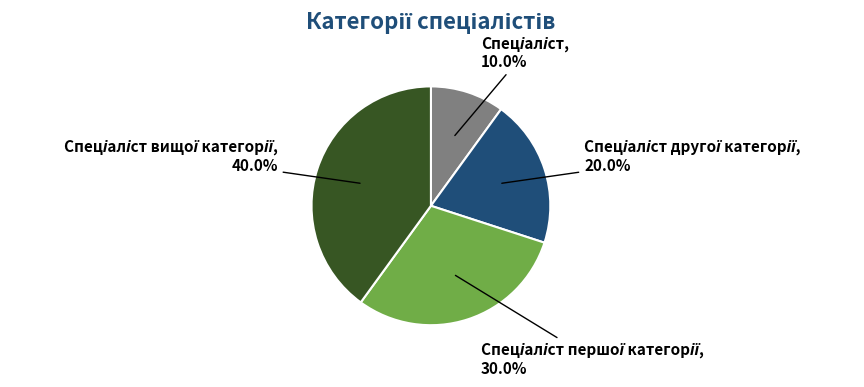

Does any single category account for the majority?

No